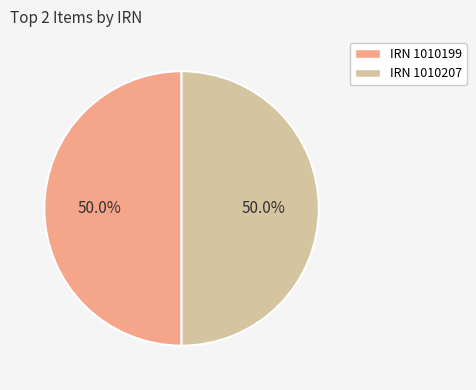

What percentage is NOT represented by IRN 1010207?

50.0%